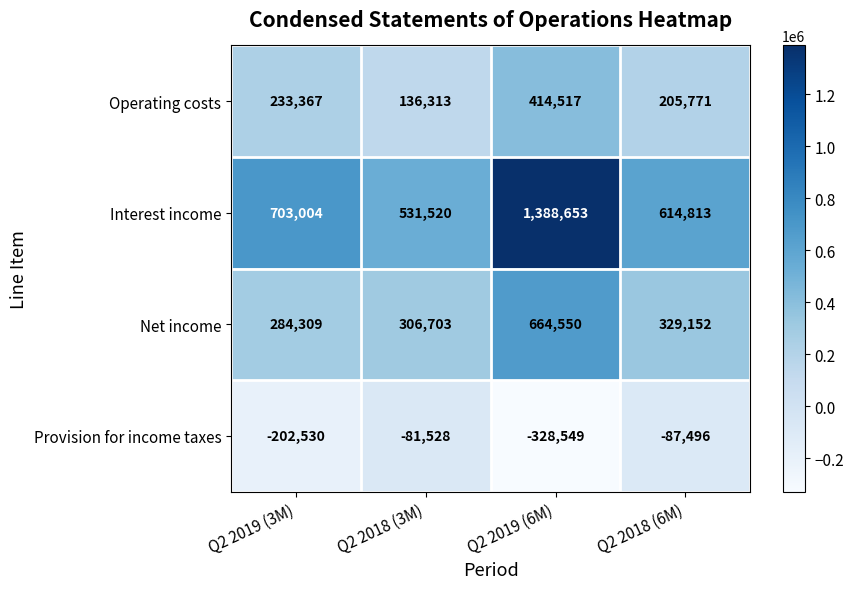

The Provision for income taxes series shows -202530 at Q2 2019 (3M). True or false?

True